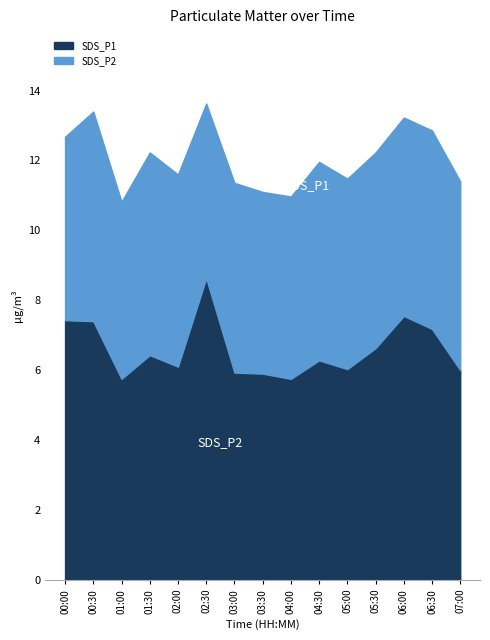

Reading left to right, extract all data points from this chart.

SDS_P1: 00:00=7.4	00:30=7.4	01:00=5.8	01:30=6.4	02:00=6.1	02:30=8.6	03:00=5.9	03:30=5.9	04:00=5.8	04:30=6.3	05:00=6.0	05:30=6.6	06:00=7.5	06:30=7.2	07:00=6.0
SDS_P2: 00:00=5.2	00:30=6.0	01:00=5.1	01:30=5.8	02:00=5.5	02:30=5.0	03:00=5.4	03:30=5.2	04:00=5.2	04:30=5.7	05:00=5.5	05:30=5.6	06:00=5.7	06:30=5.7	07:00=5.4